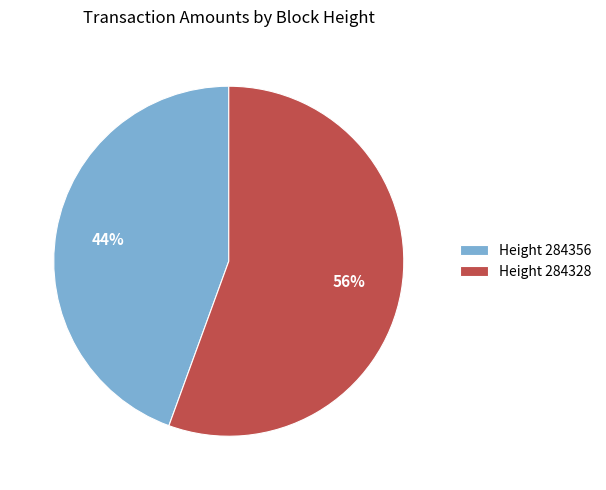

How many slices are in this pie chart?

2